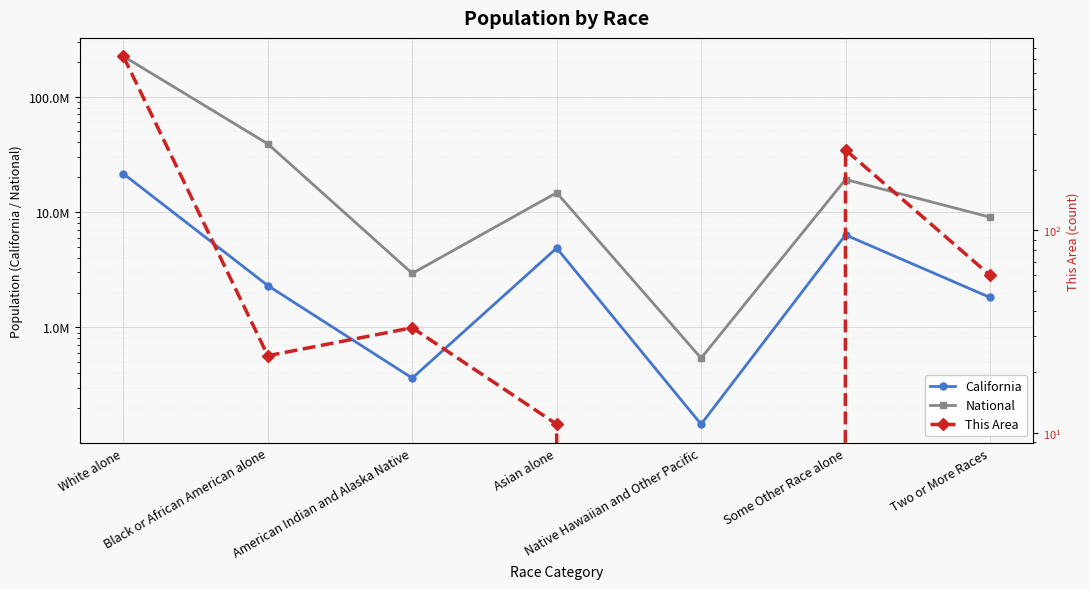

At which category does California reach its first local peak?

Asian alone